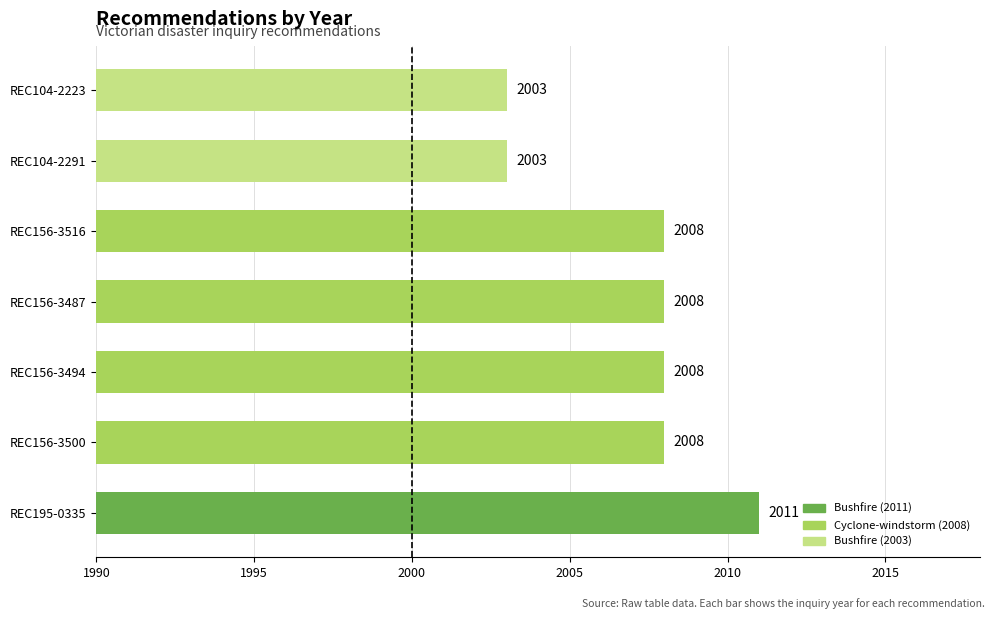

How many bars are there in total?

7